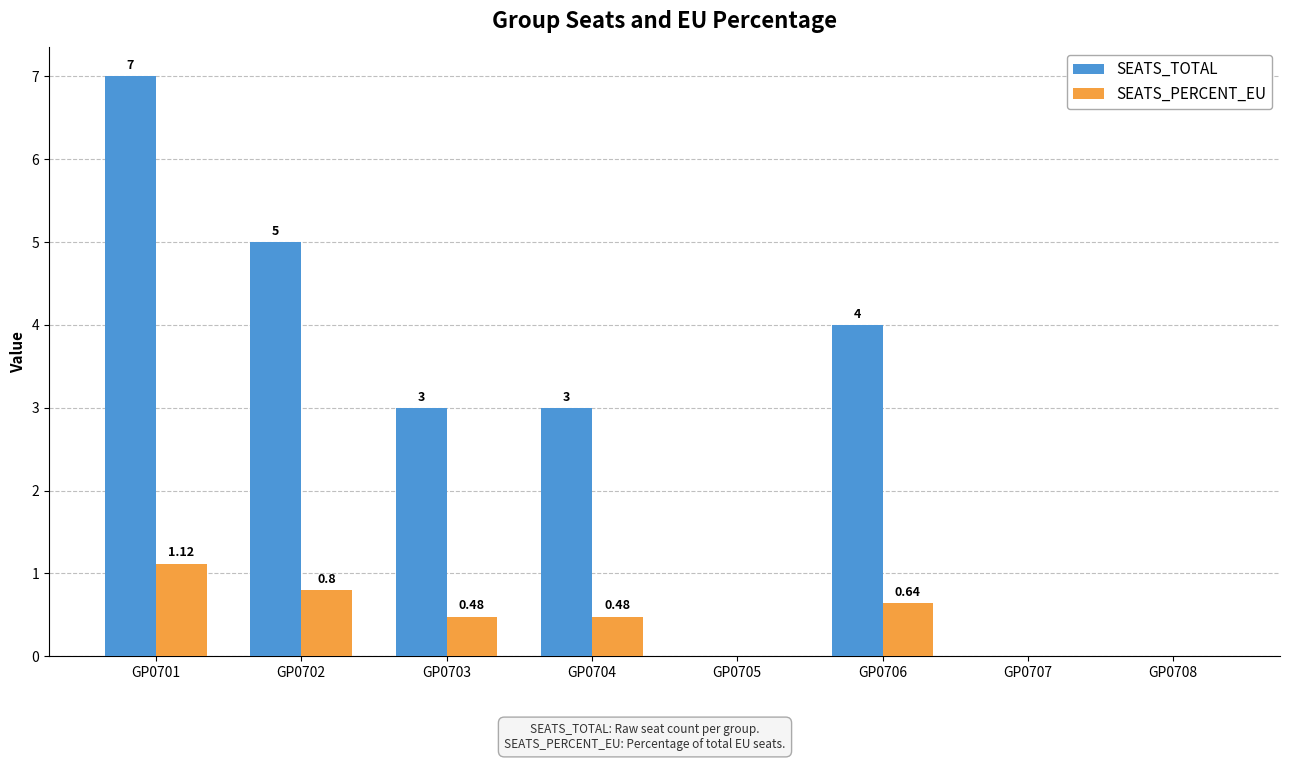

Which series changed the most between GP0702 and GP0705?

SEATS_TOTAL